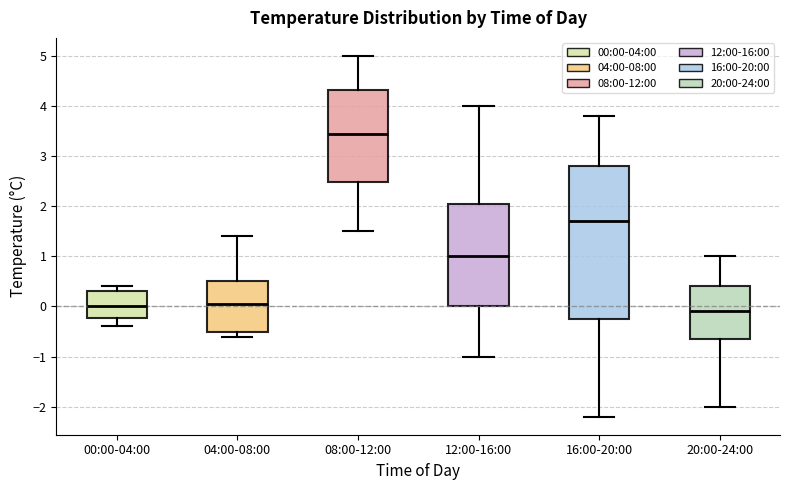

Which box is the tallest, from its lower edge to its upper edge?

16:00-20:00